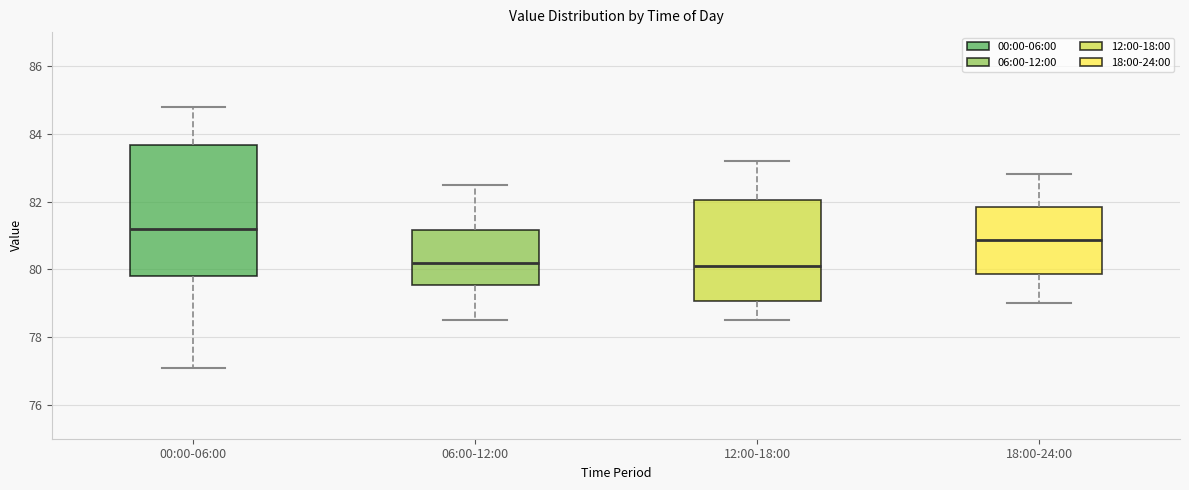

Where is the lower edge of the box for 00:00-06:00 on the y-axis? The values are not printed on the chart, so give them approximately, as read against the axis.

79.8